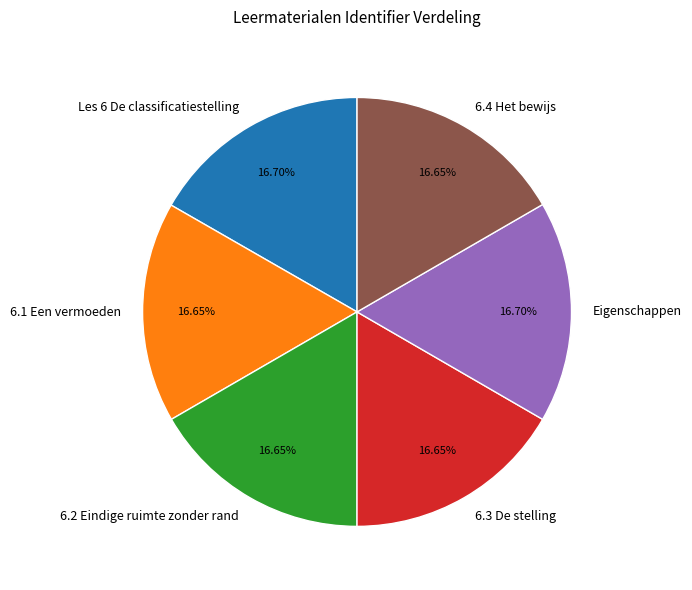

Combined, do 6.4 Het bewijs and 6.2 Eindige ruimte zonder rand account for over 50%?

No